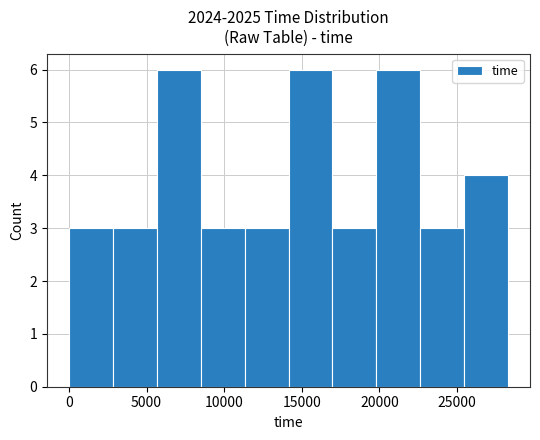

What is the height of the bar covering 14000 to 17000 on the x-axis? Neither the bar edges nor the heights are printed on the chart, so give them approximately, as read against the axes.

6